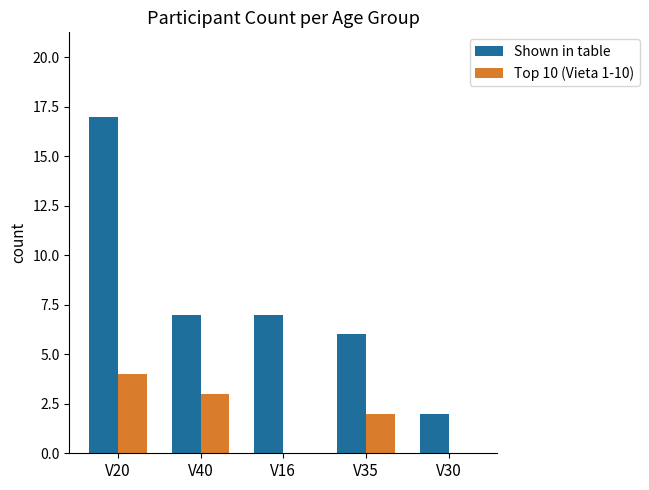

True or false: Top 10 (Vieta 1-10) has a value of 3 at V40.

True